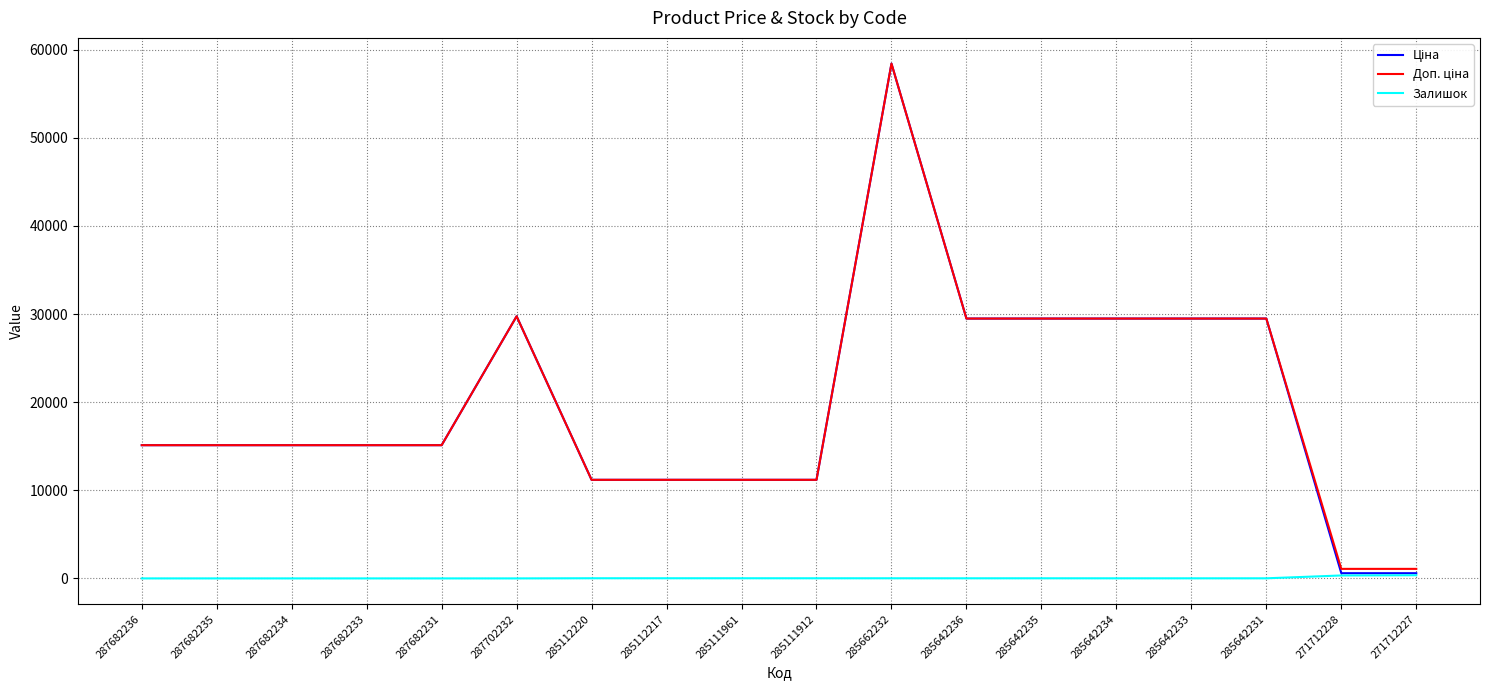

True or false: Залишок has a value of 0.0 at 287682231.

True